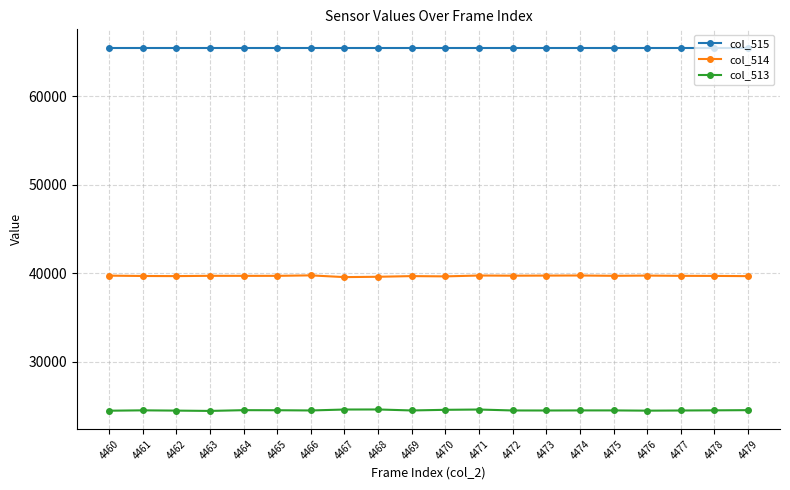

What are all the series names shown in the legend?

col_515, col_514, col_513